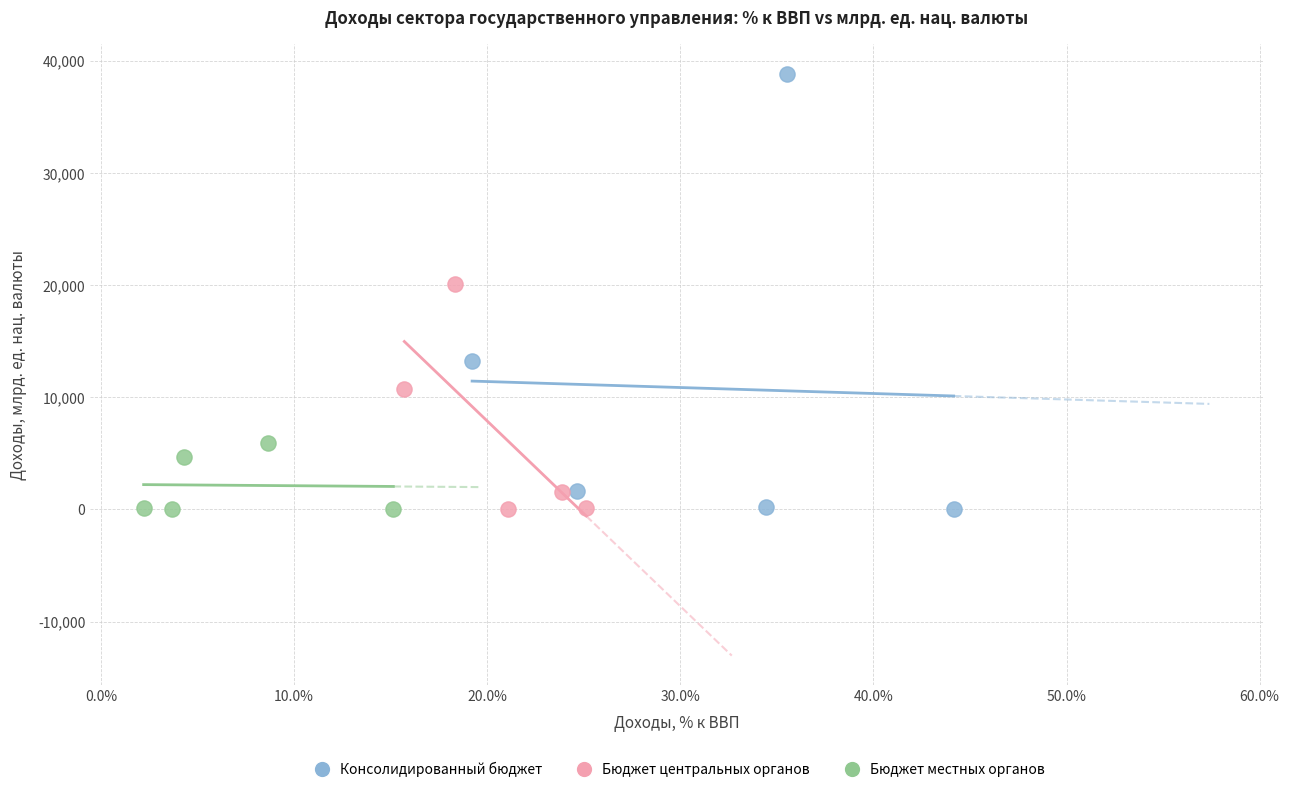

Which series contains the highest Y value?

Консолидированный бюджет